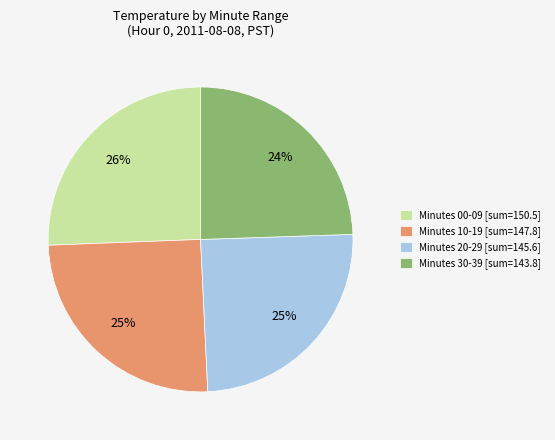

How many segments does this pie chart have?

4